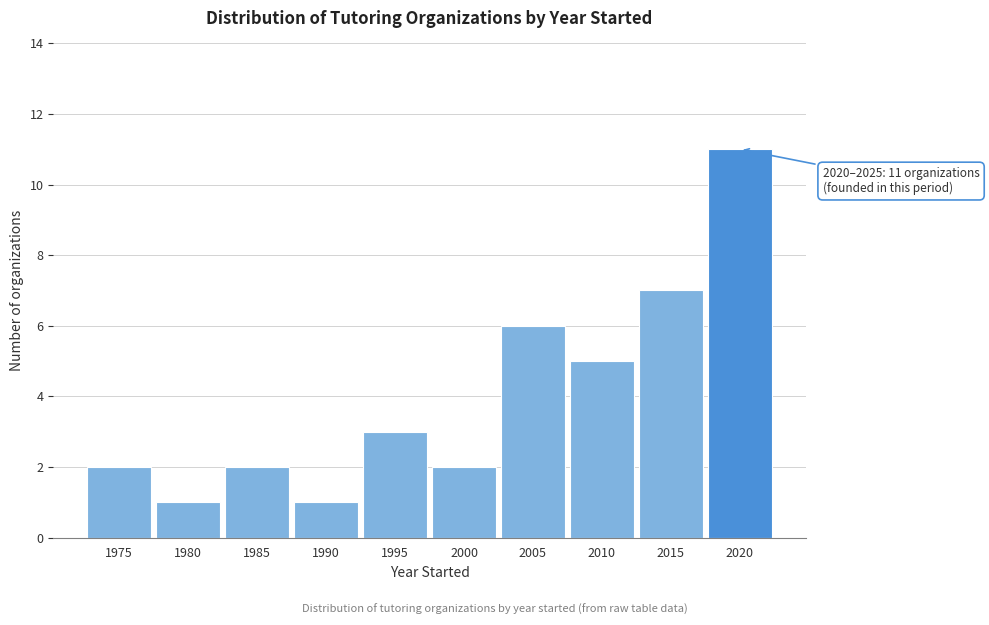

Reading right to left, what are all the values shown in this chart?

2020=11	2015=7	2010=5	2005=6	2000=2	1995=3	1990=1	1985=2	1980=1	1975=2